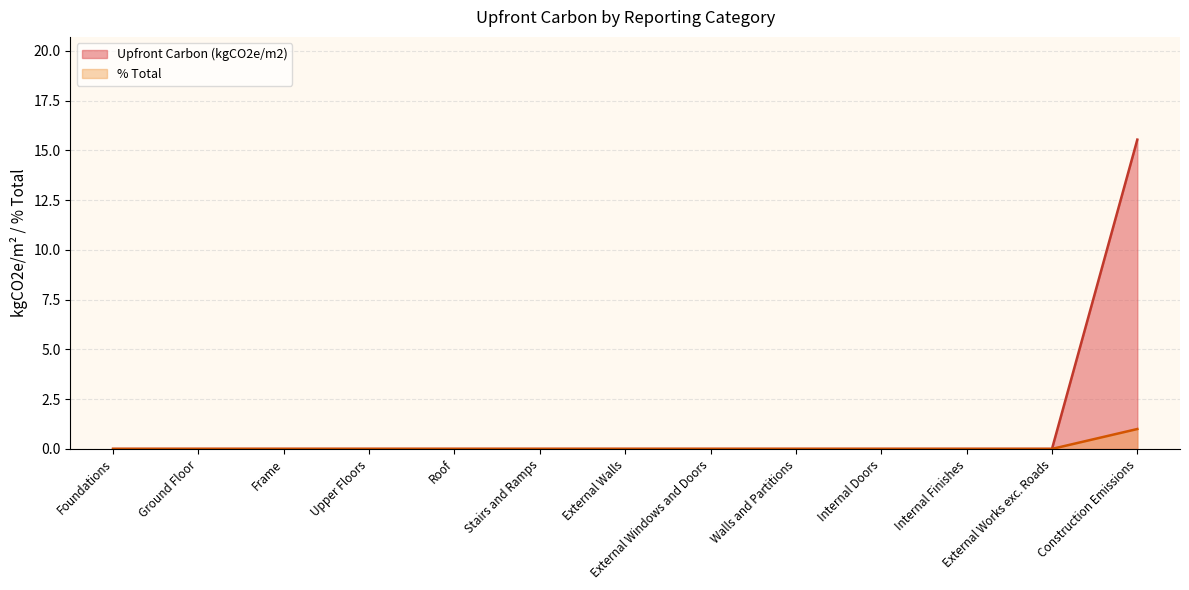

What is the average value of the Upfront Carbon (kgCO2e/m2) line series?

1.2